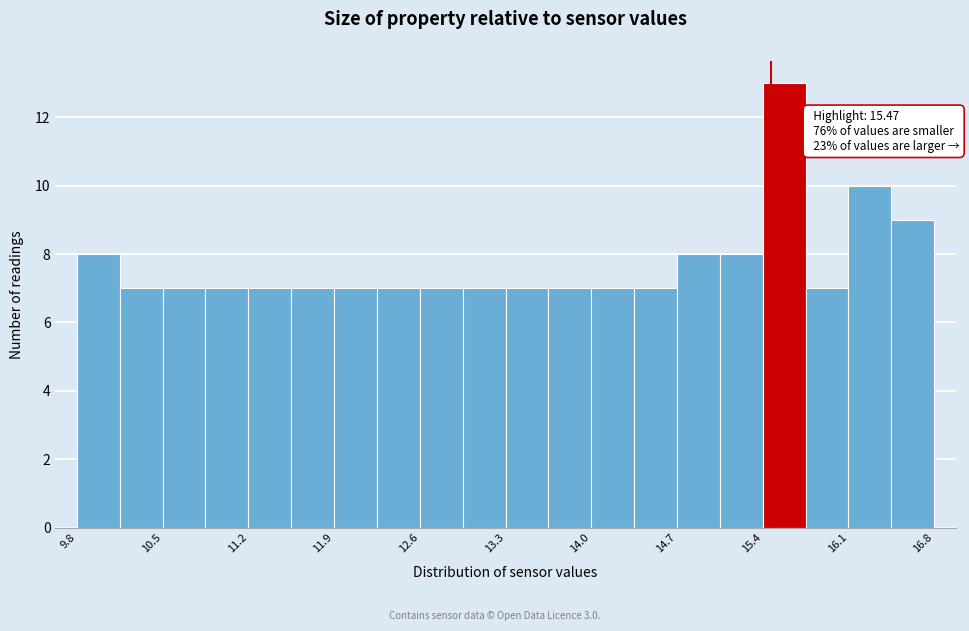

Around what value on the x-axis is the tallest bar? Give the approximate position of its centre, as read against the axis.

15.6